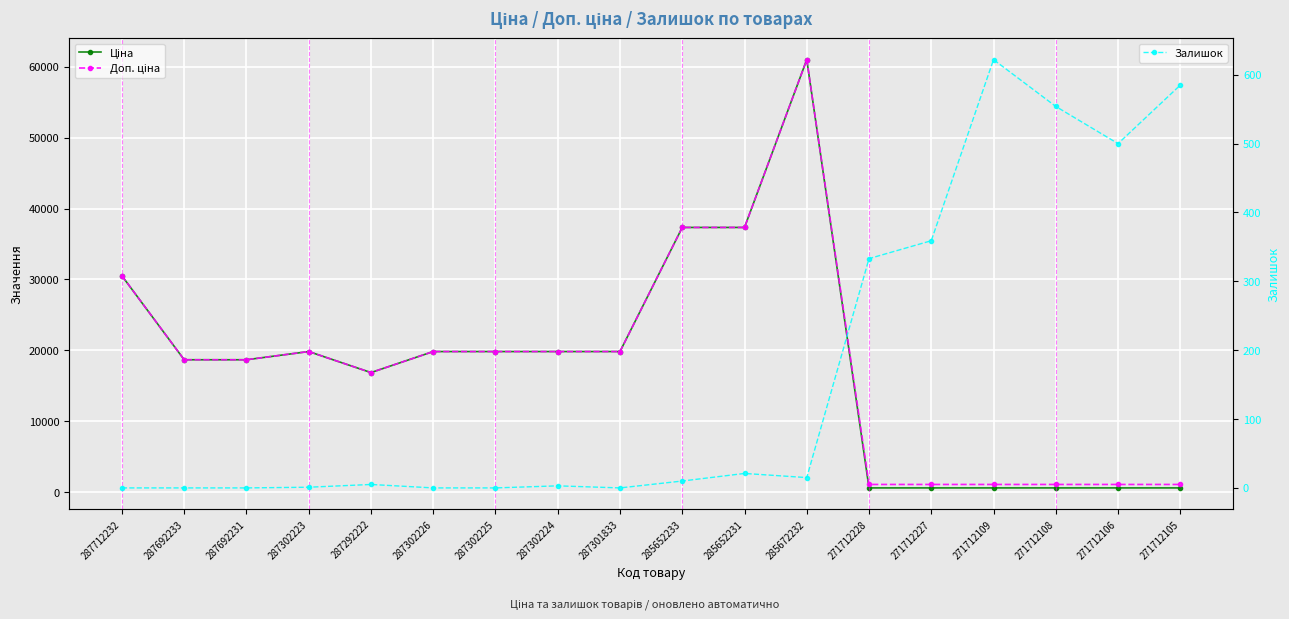

How many values in the Доп. ціна series are below 19831?

9